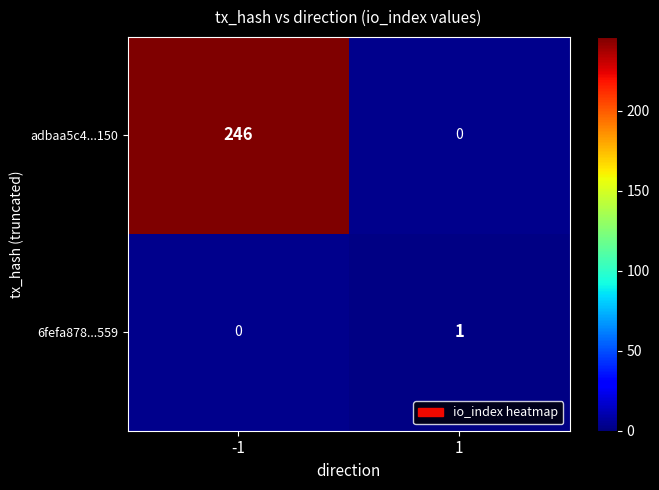

Count the number of data series in this chart.

2